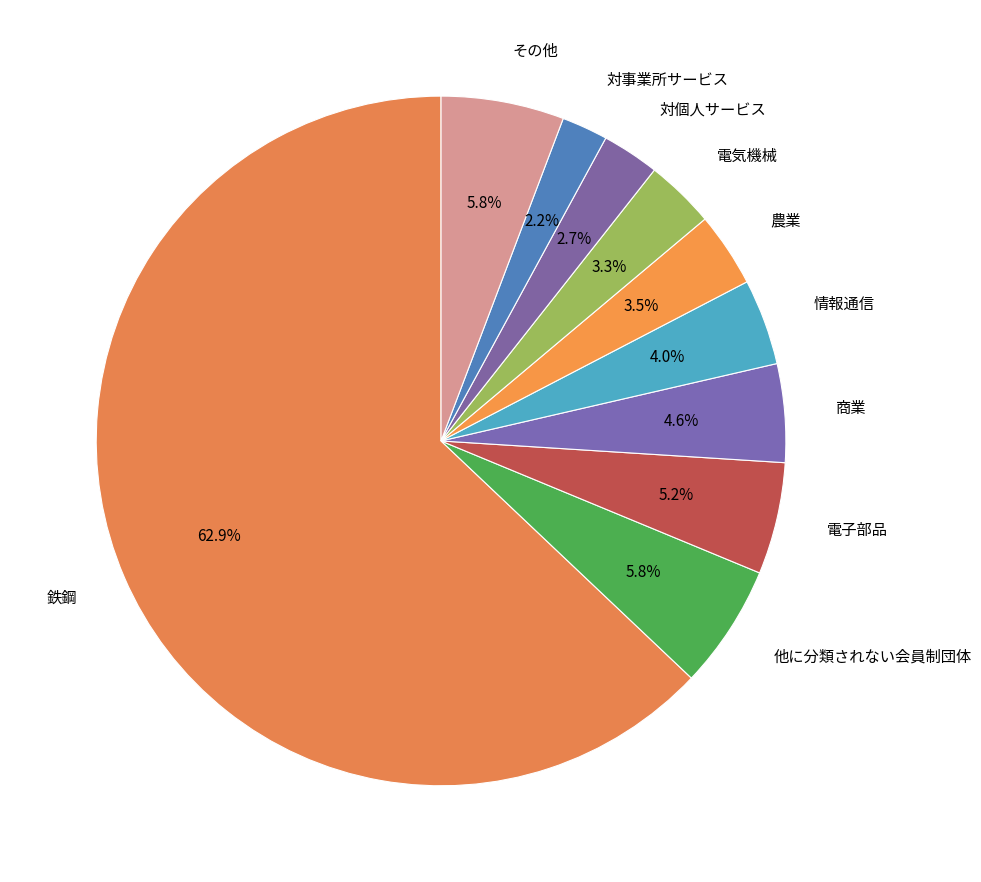

How many slices are in this pie chart?

10